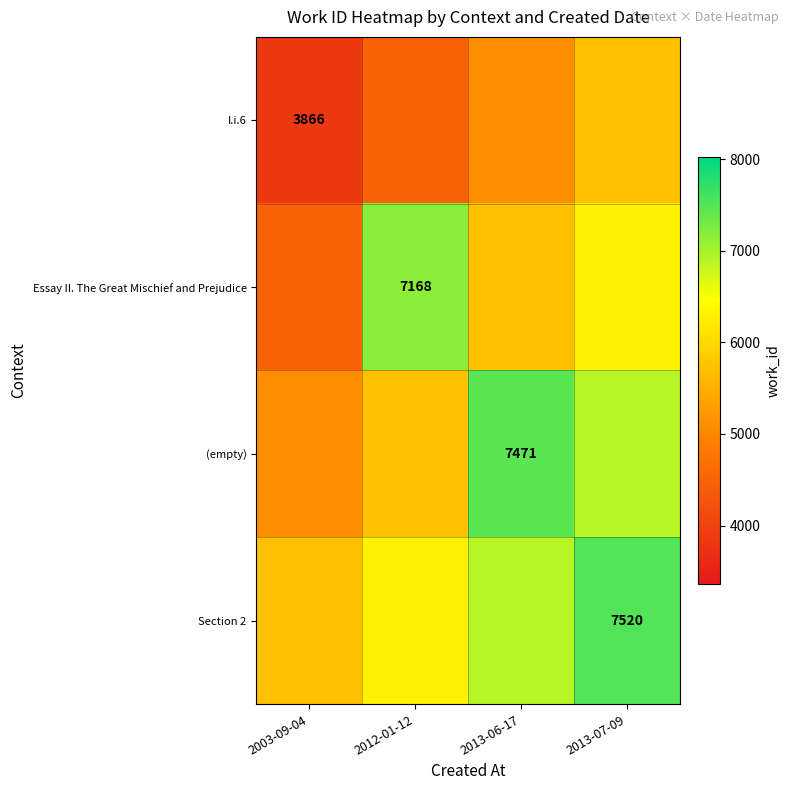

The I.i.6 series shows 2388 at 2003-09-04. True or false?

False